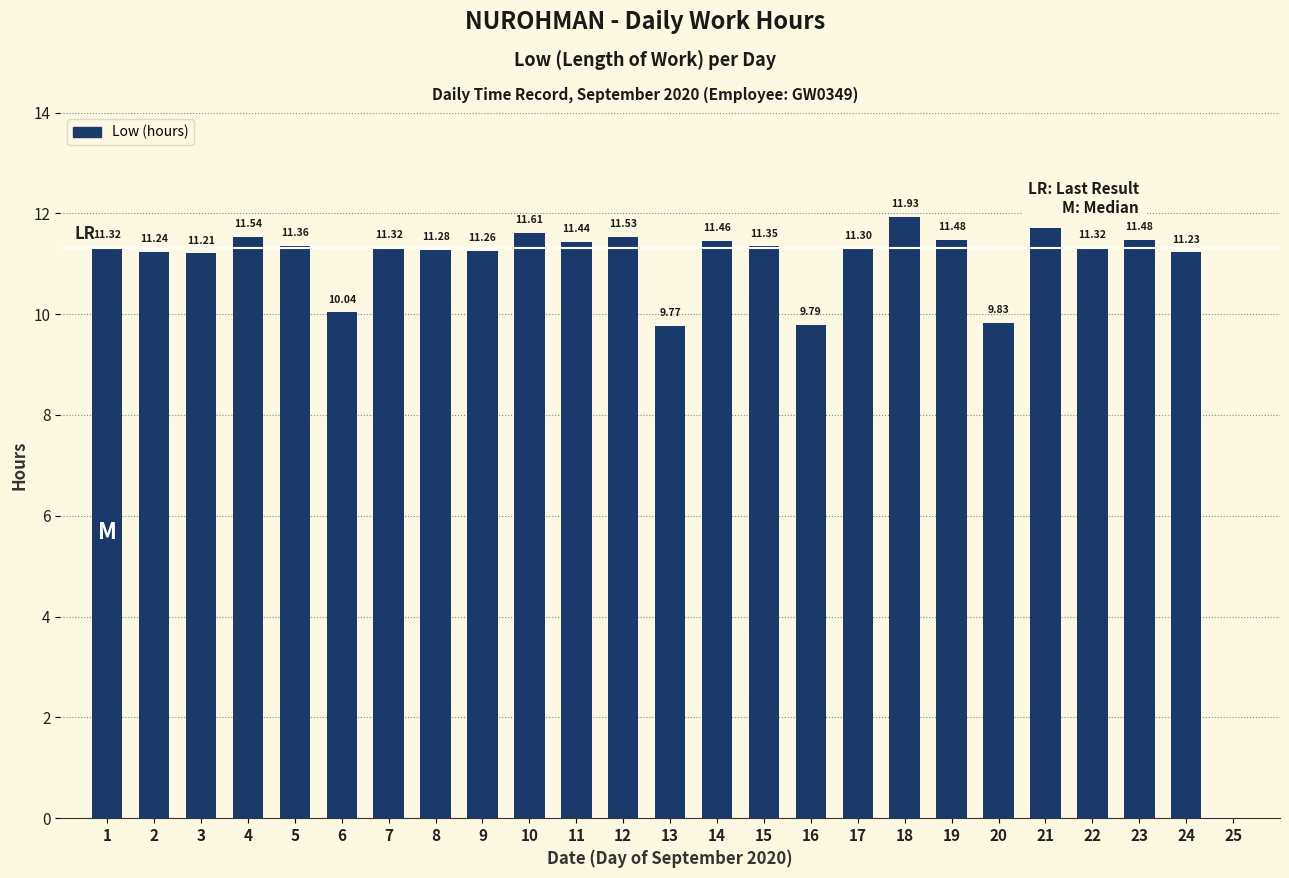

Which has a higher value, 22 or 20?

22